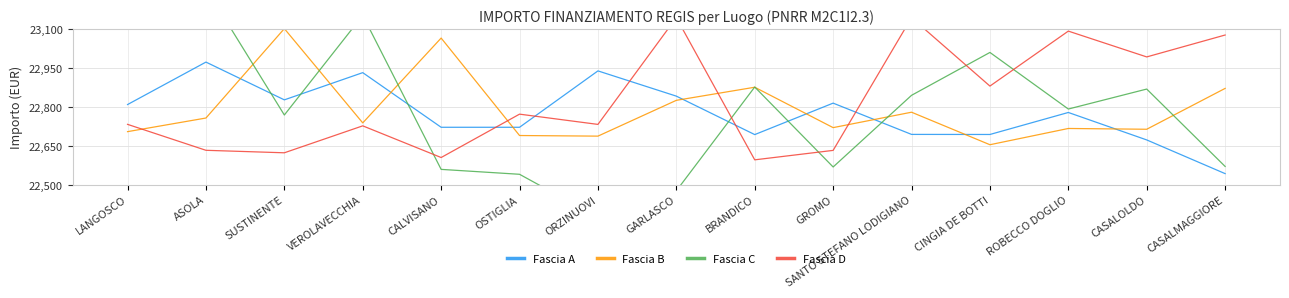

How many interior local peaks does the Fascia C series have?

5